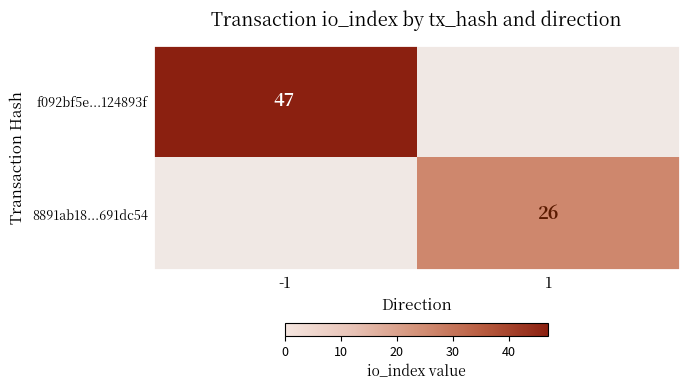

Is it true that f092bf5e...124893f equals 68 at -1?

False